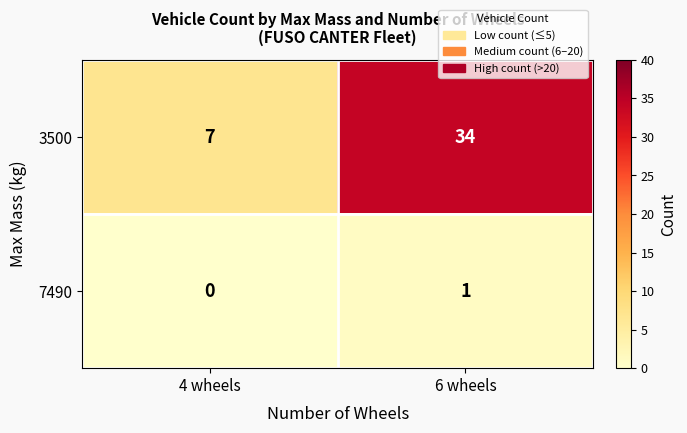

Which label corresponds to the smallest value in the chart?

4 wheels